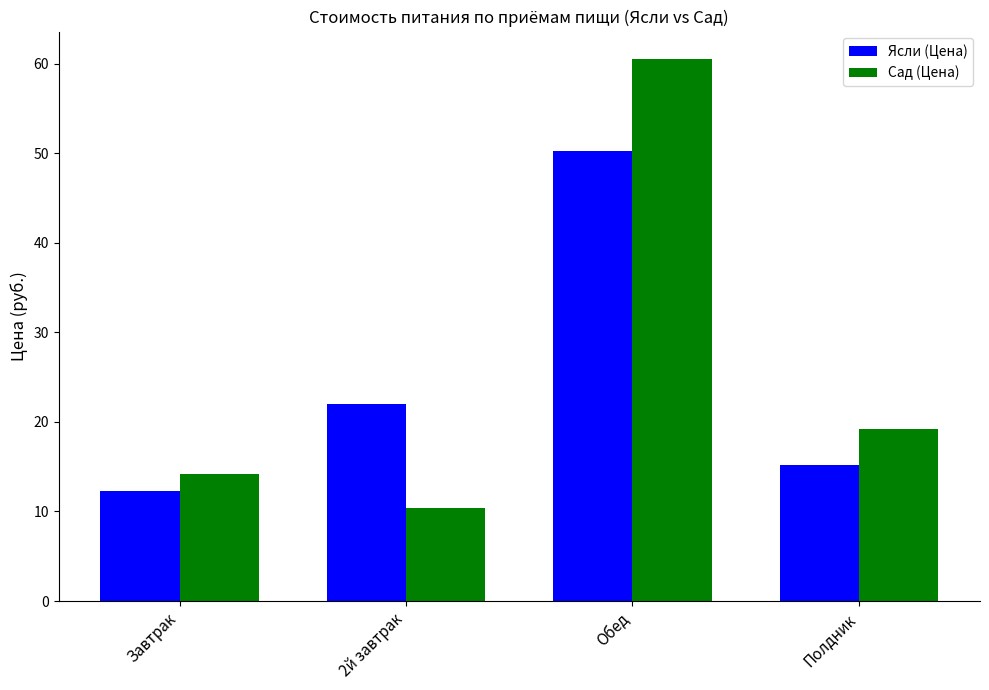

What is the sum of the Сад (Цена) values at 2й завтрак and Обед?

71.0